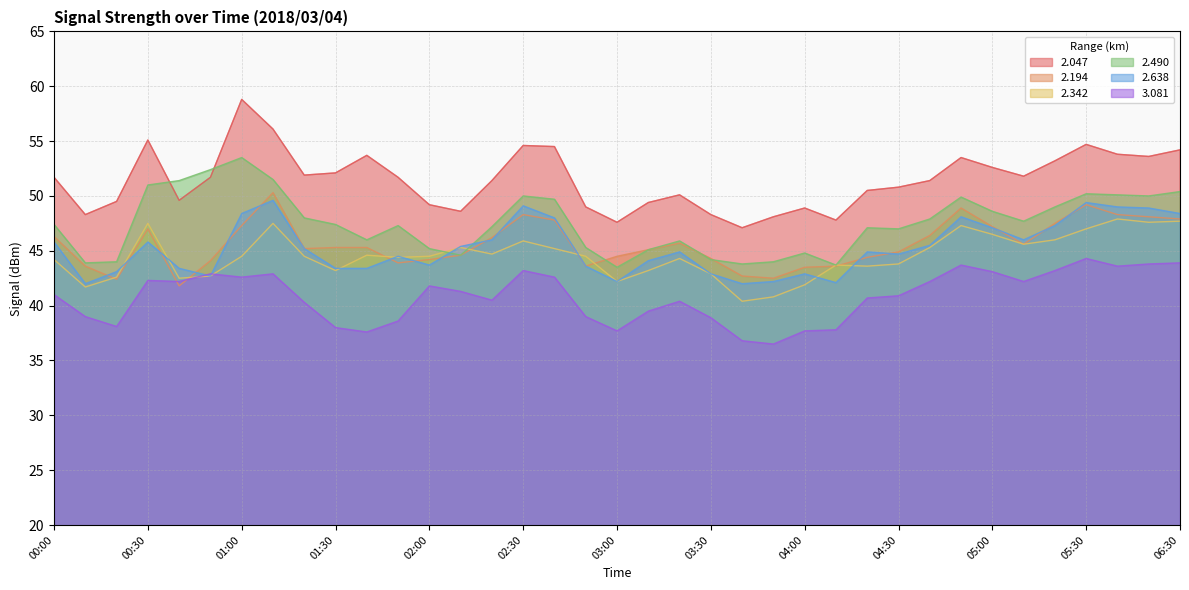

What is the average value of the 2.047 series?

51.5